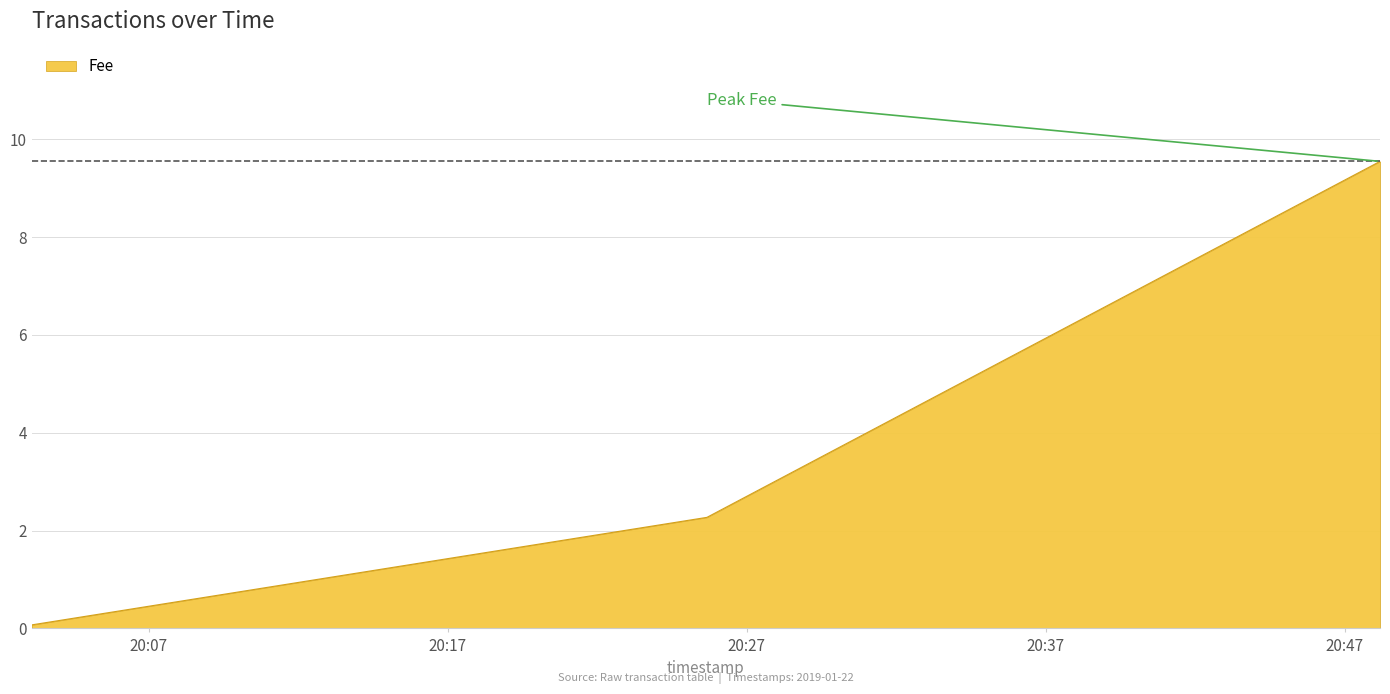

What is the maximum value shown in the chart?

9.5